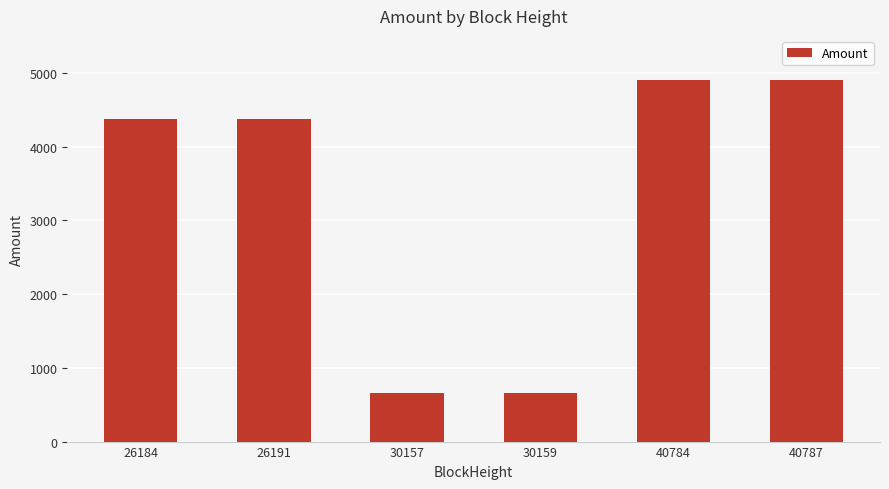

The chart shows a value of 6667.9 at 40787. True or false?

False